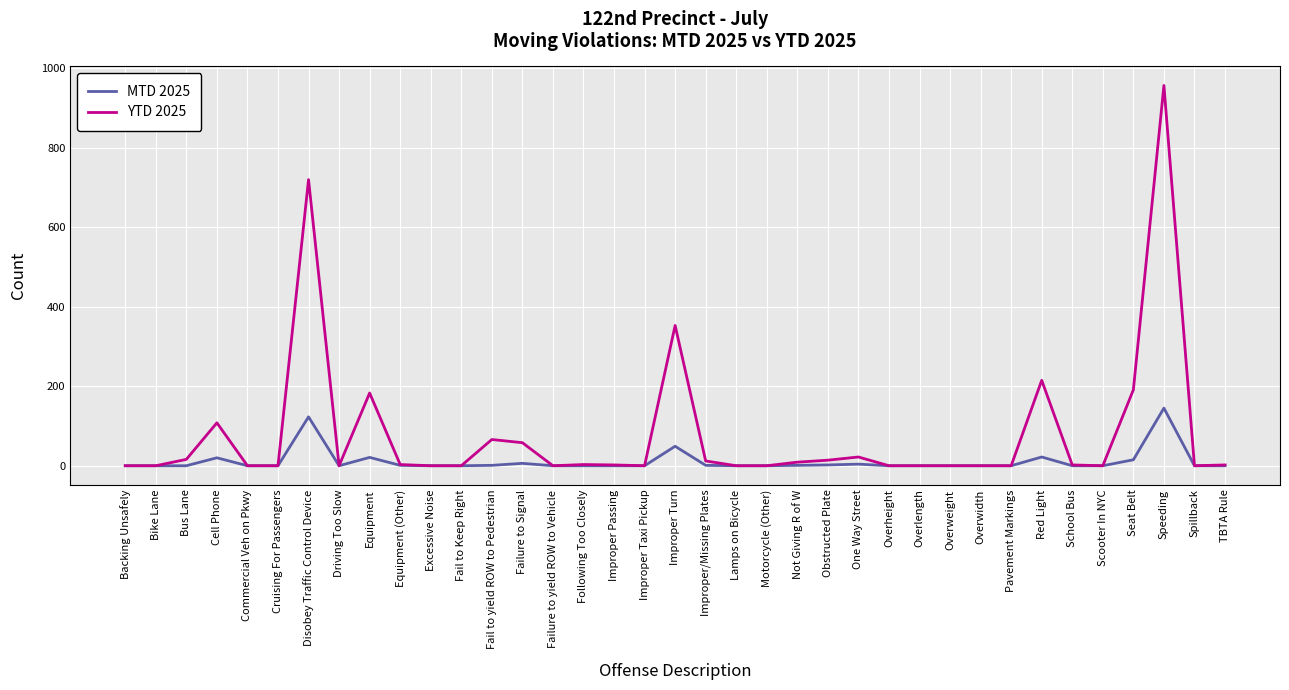

At how many categories does at least one series exceed 322?

3